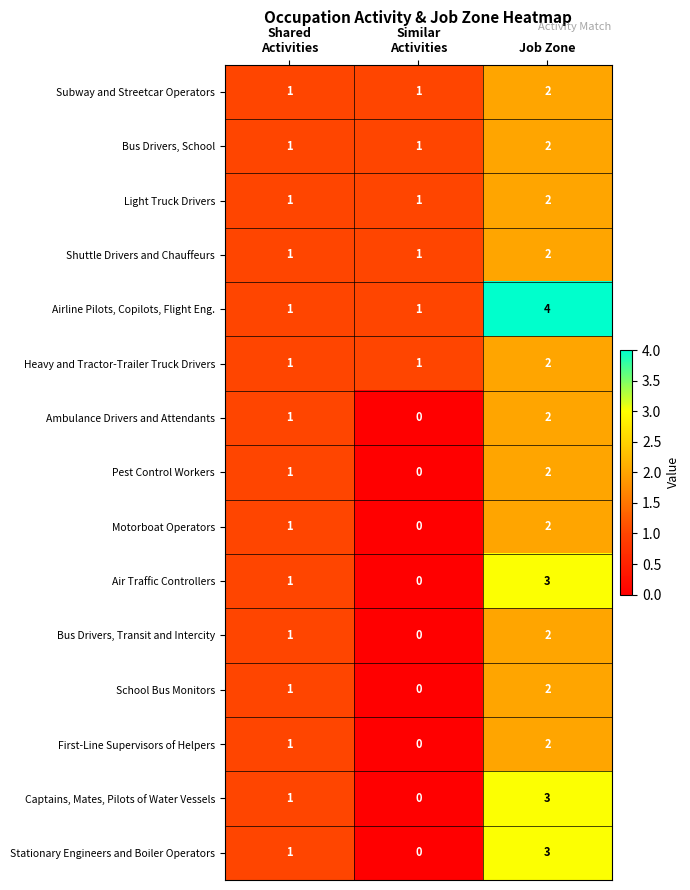

Is it true that Stationary Engineers and Boiler Operators equals 5 at Job Zone?

False